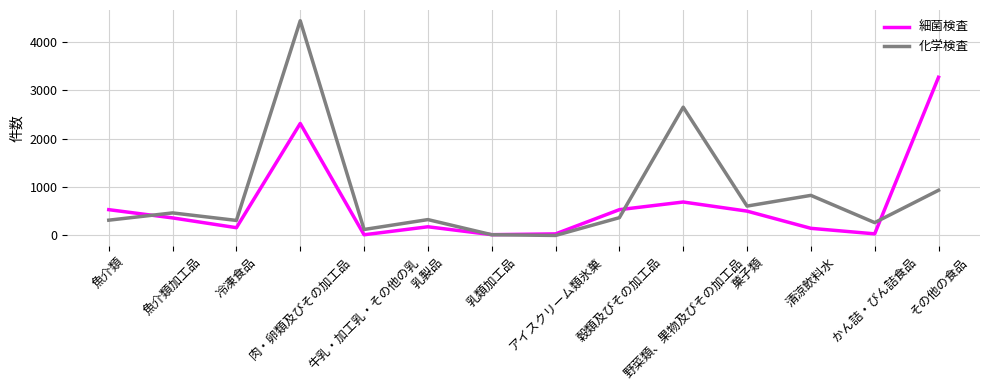

What is the maximum value shown in the chart?

4431